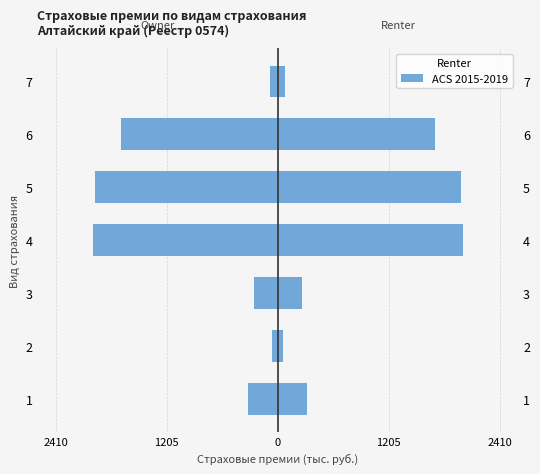

What is the value of the 3rd bar from the left?

262.6